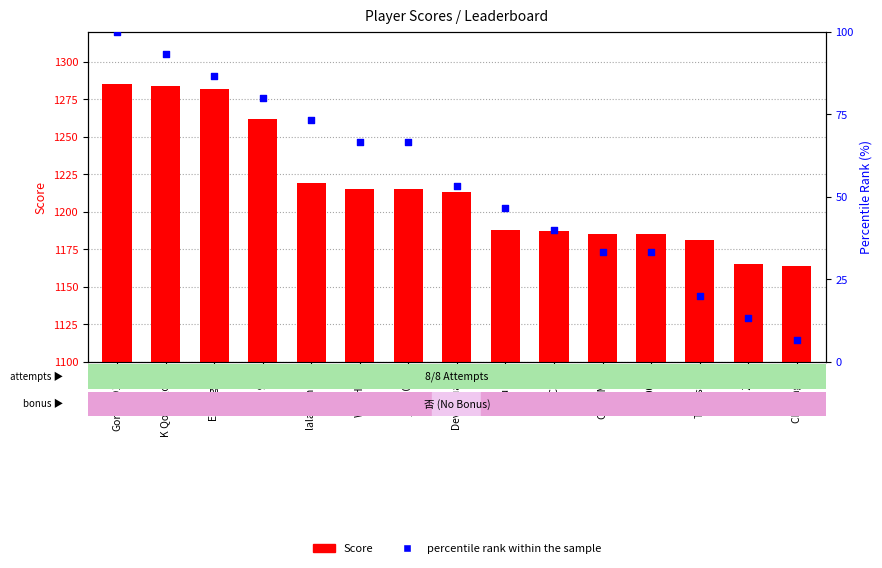

Which series reaches the minimum Y coordinate?

percentile rank within the sample